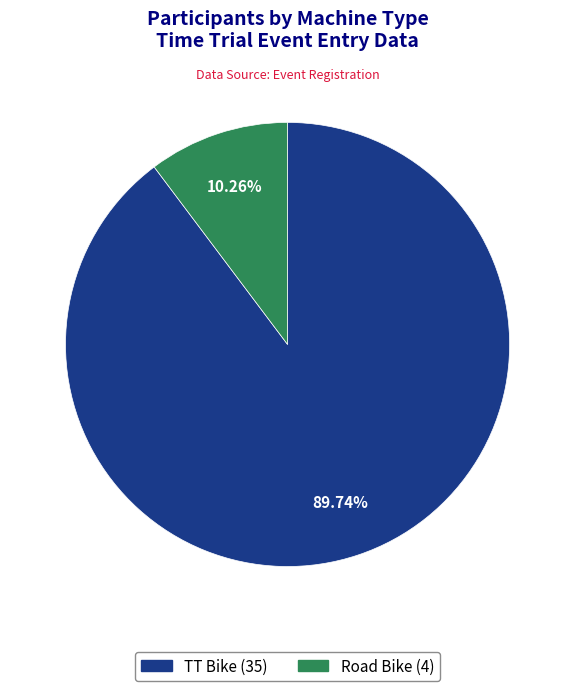

What is the smallest slice in the pie chart?

Road Bike